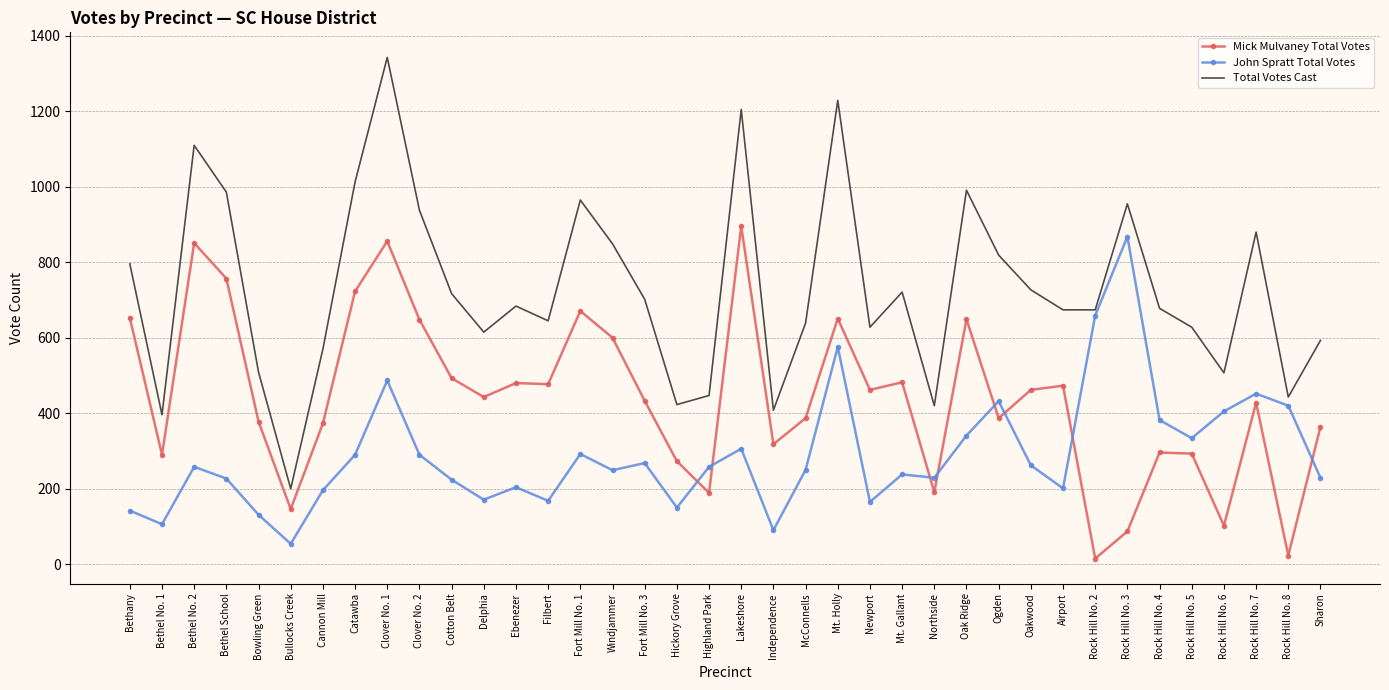

At Lakeshore, list the series in order from smallest to largest.

John Spratt Total Votes, Mick Mulvaney Total Votes, Total Votes Cast